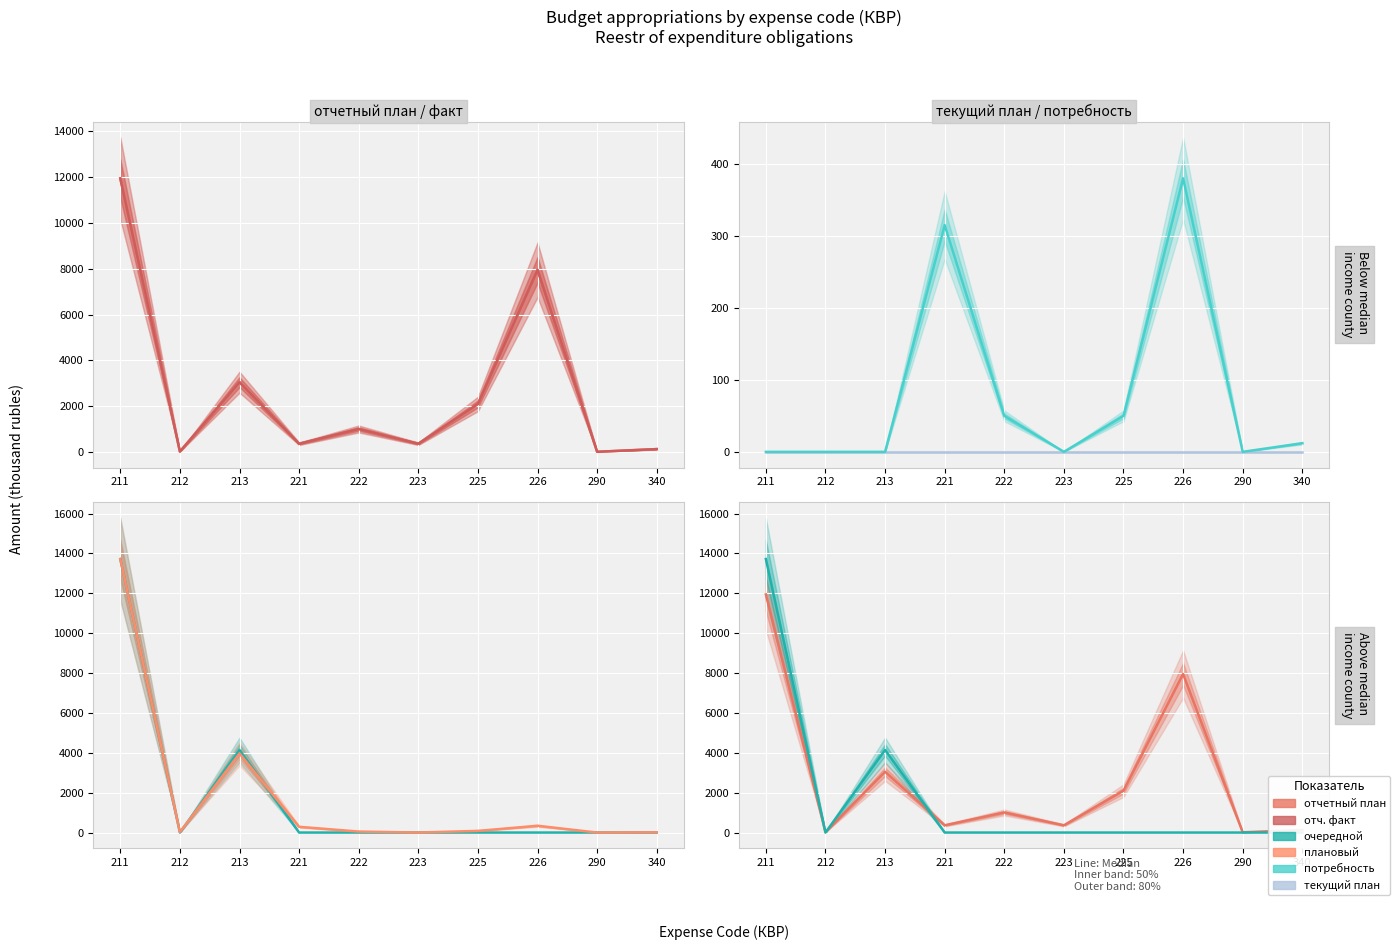

The col_49 (отч. факт) series shows 74.4 at 340. True or false?

False